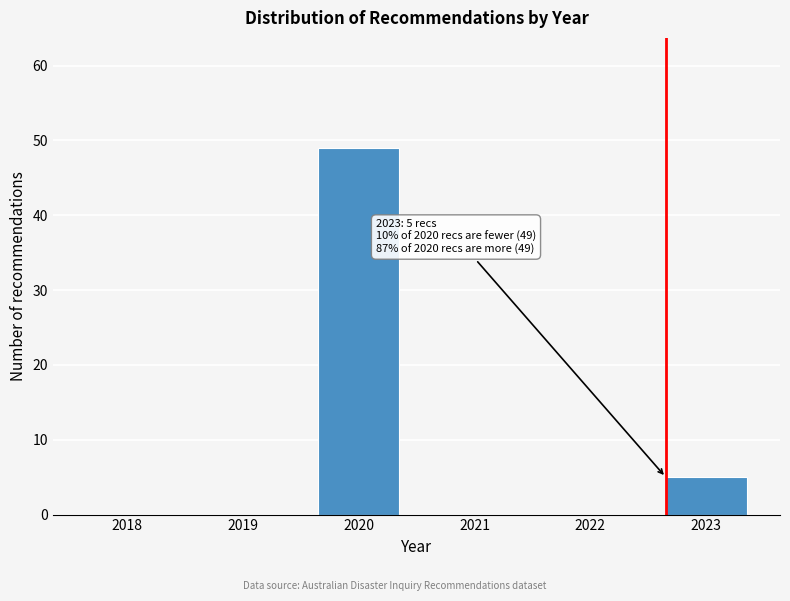

Reading left to right, extract all data points from this chart.

2018=0	2019=0	2020=49	2021=0	2022=0	2023=5